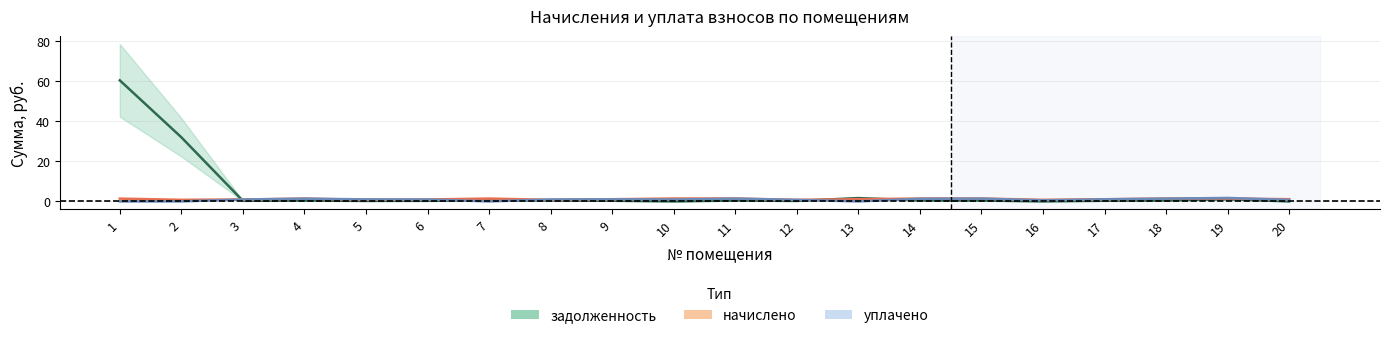

What is the difference between the задолженность values at 2 and 6?

31.7